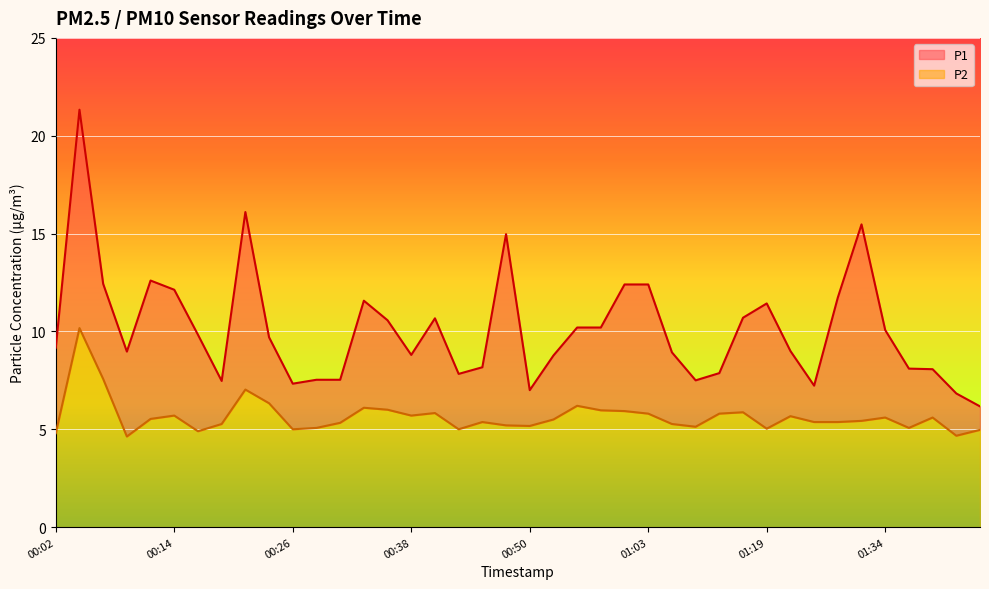

What is the sum of the P2 values at 01:25 and 01:03?

11.5